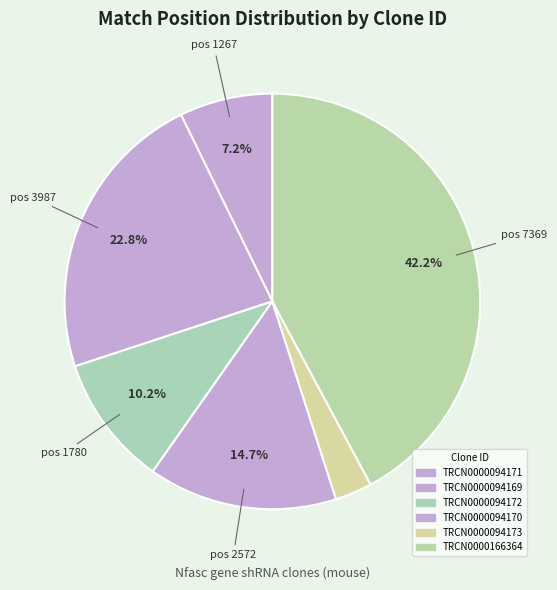

What portion of the pie excludes TRCN0000094173?

97.1%